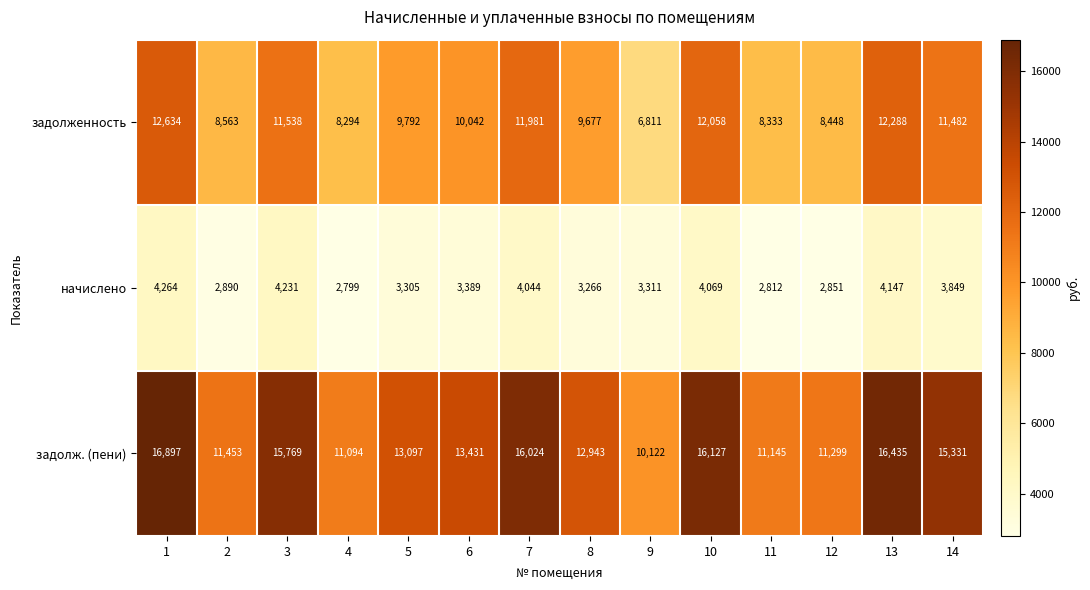

What is the lowest value of the начислено series?

2799